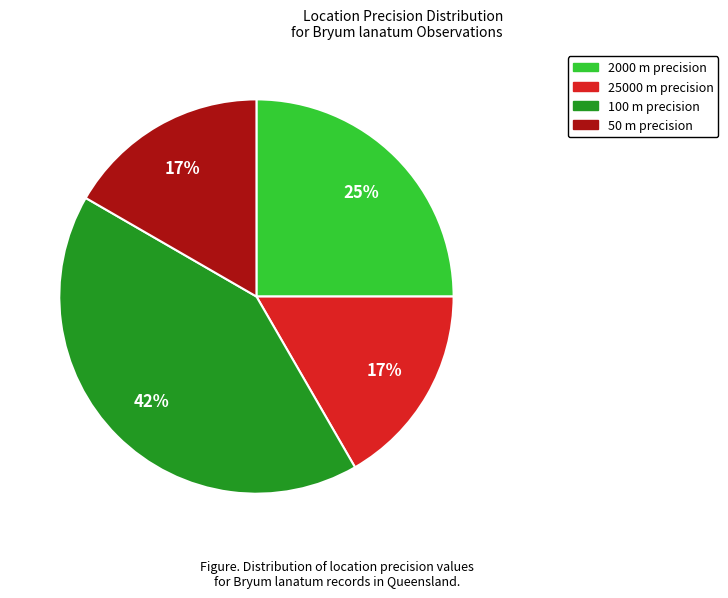

The 25000 slice represents 17% of the pie. True or false?

True